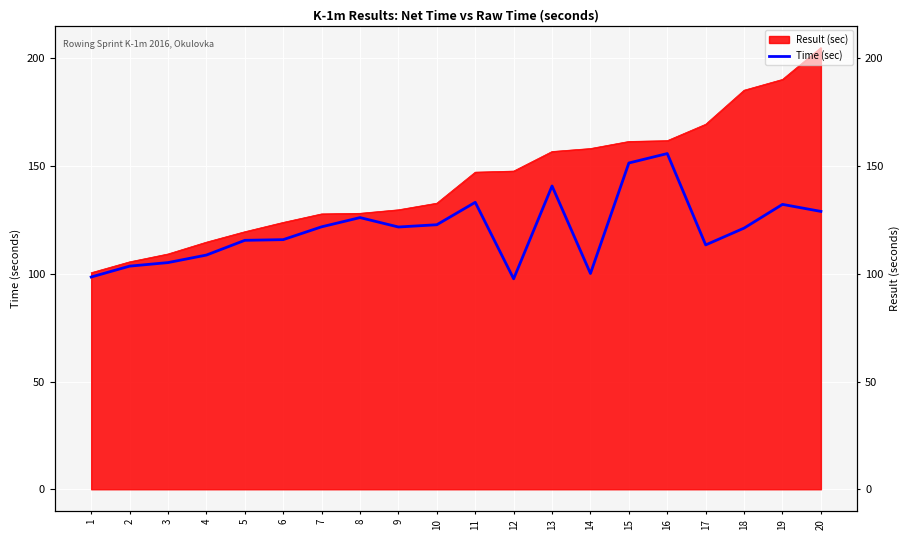

How many values are below 121?

9